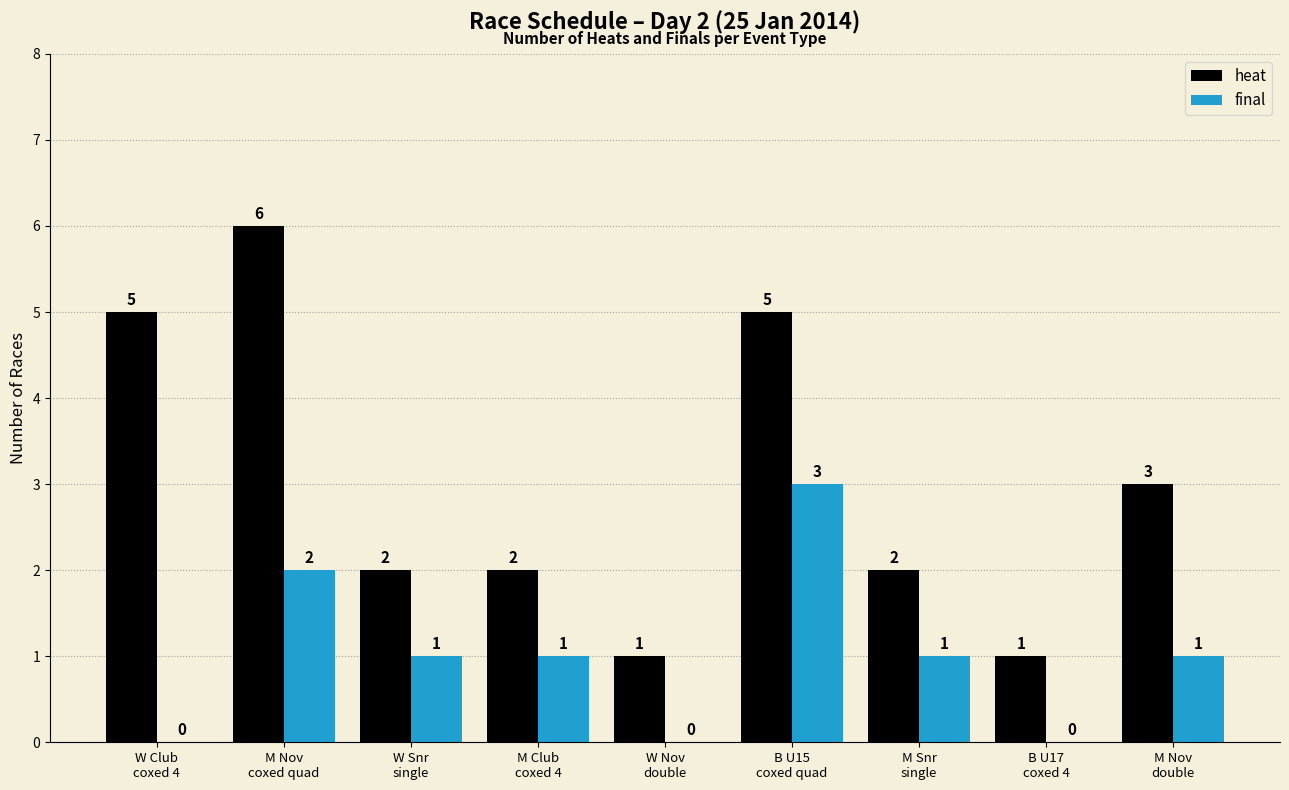

Which series changed the most between M Nov
coxed quad and M Nov
double?

heat